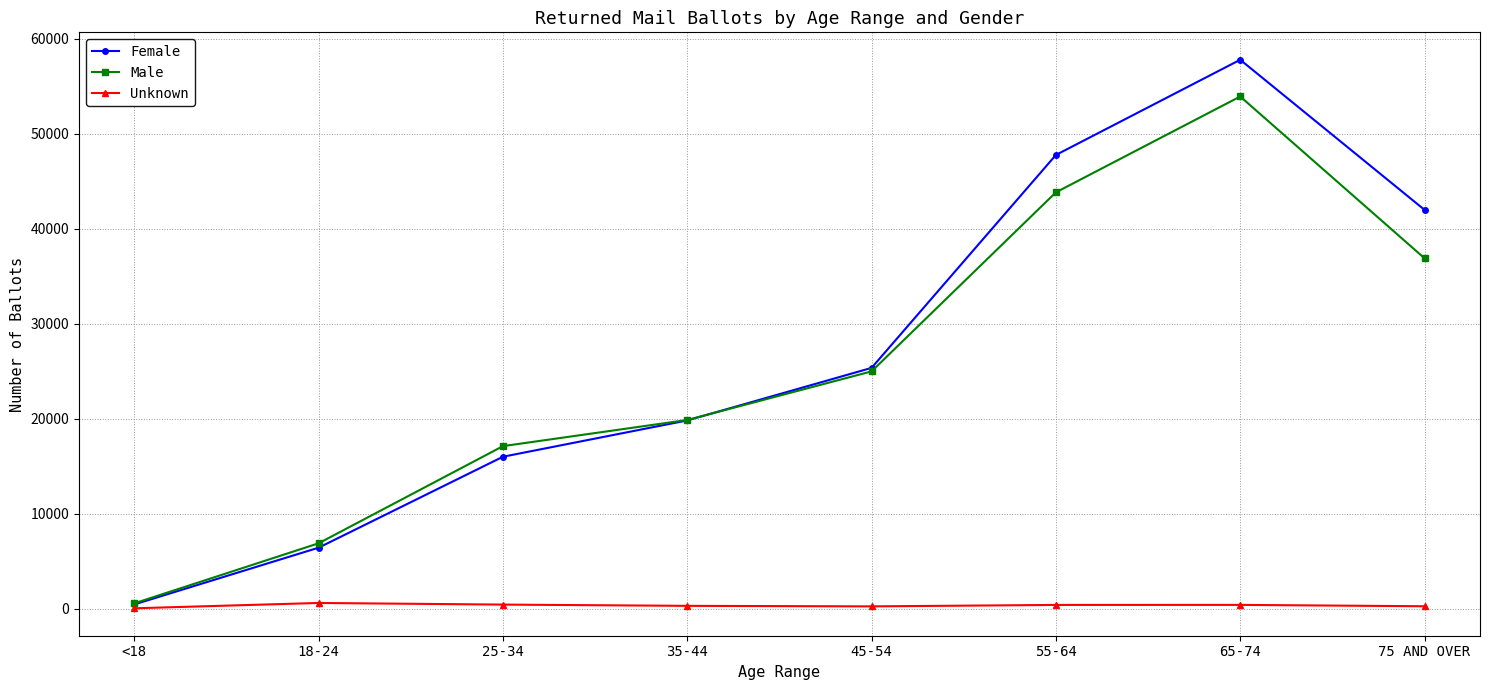

What are all the series names shown in the legend?

Female, Male, Unknown